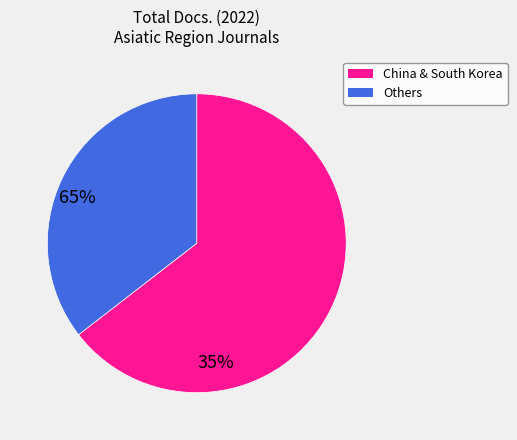

Does any single category account for the majority?

Yes